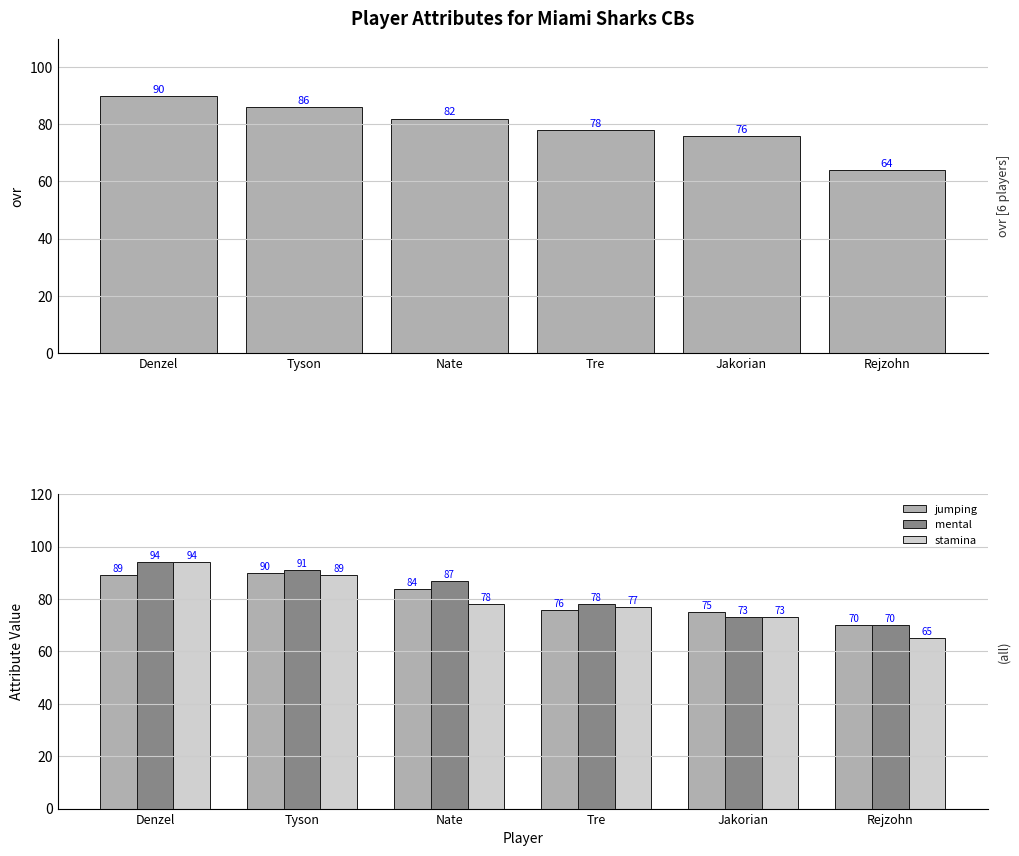

What is the difference between the ovr values at Nate and Tre?

4